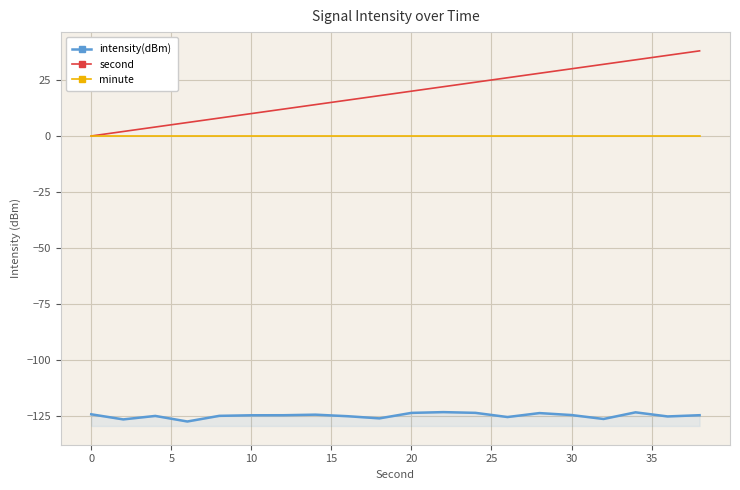

What is the difference between the maximum and minimum values in the intensity(dBm) series?

4.2